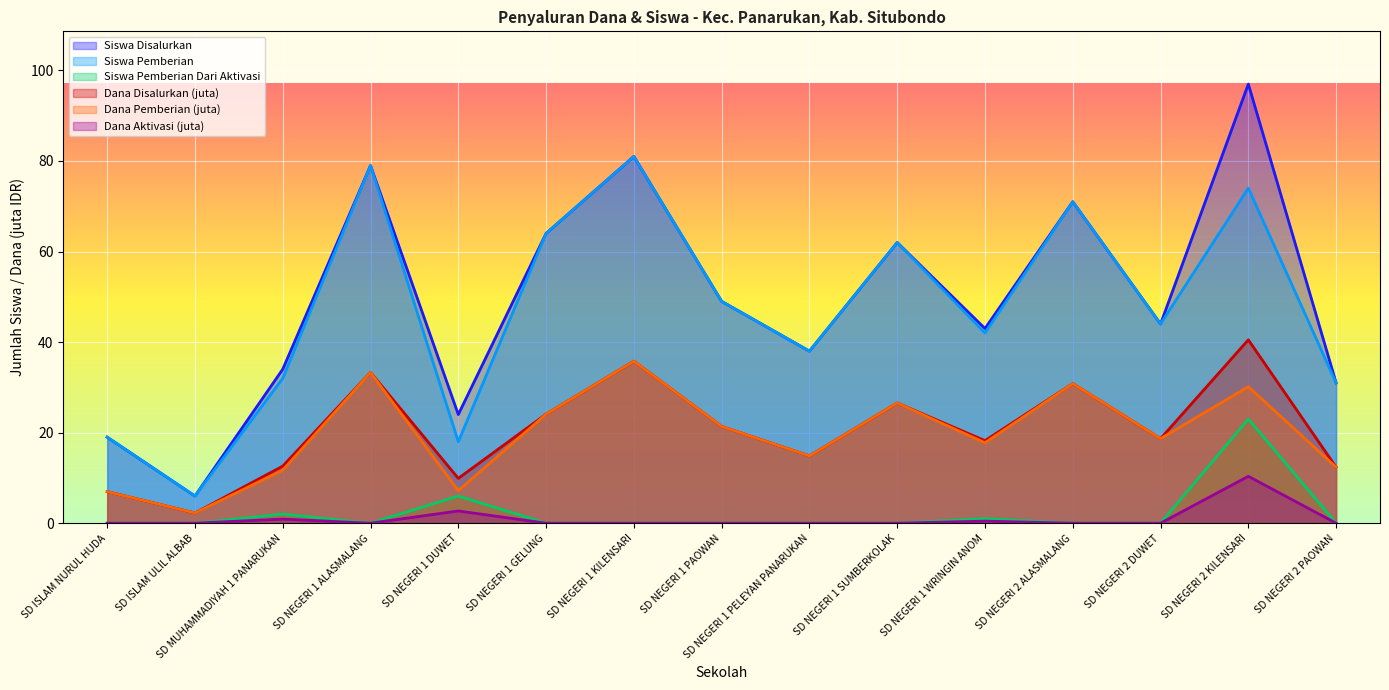

At how many categories does at least one series exceed 81?

1